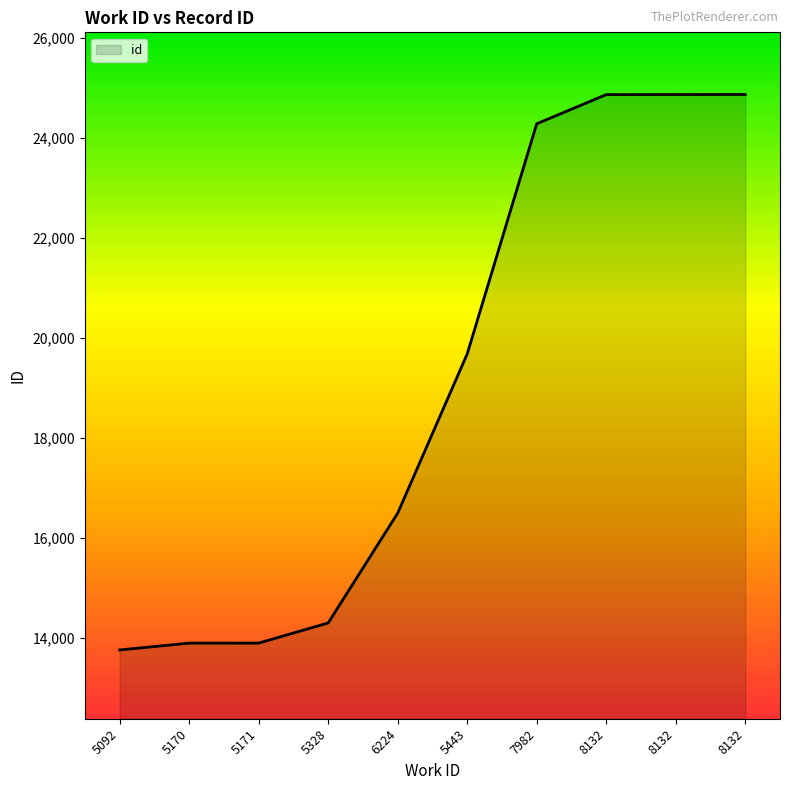

At which category does the chart reach its peak across all series?

8132